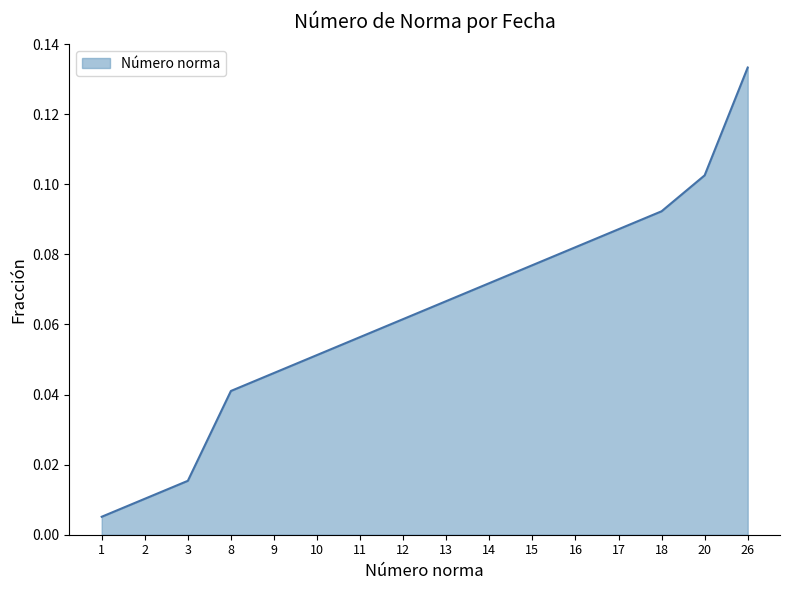

True or false: the data shows 0.0 at 15.

False